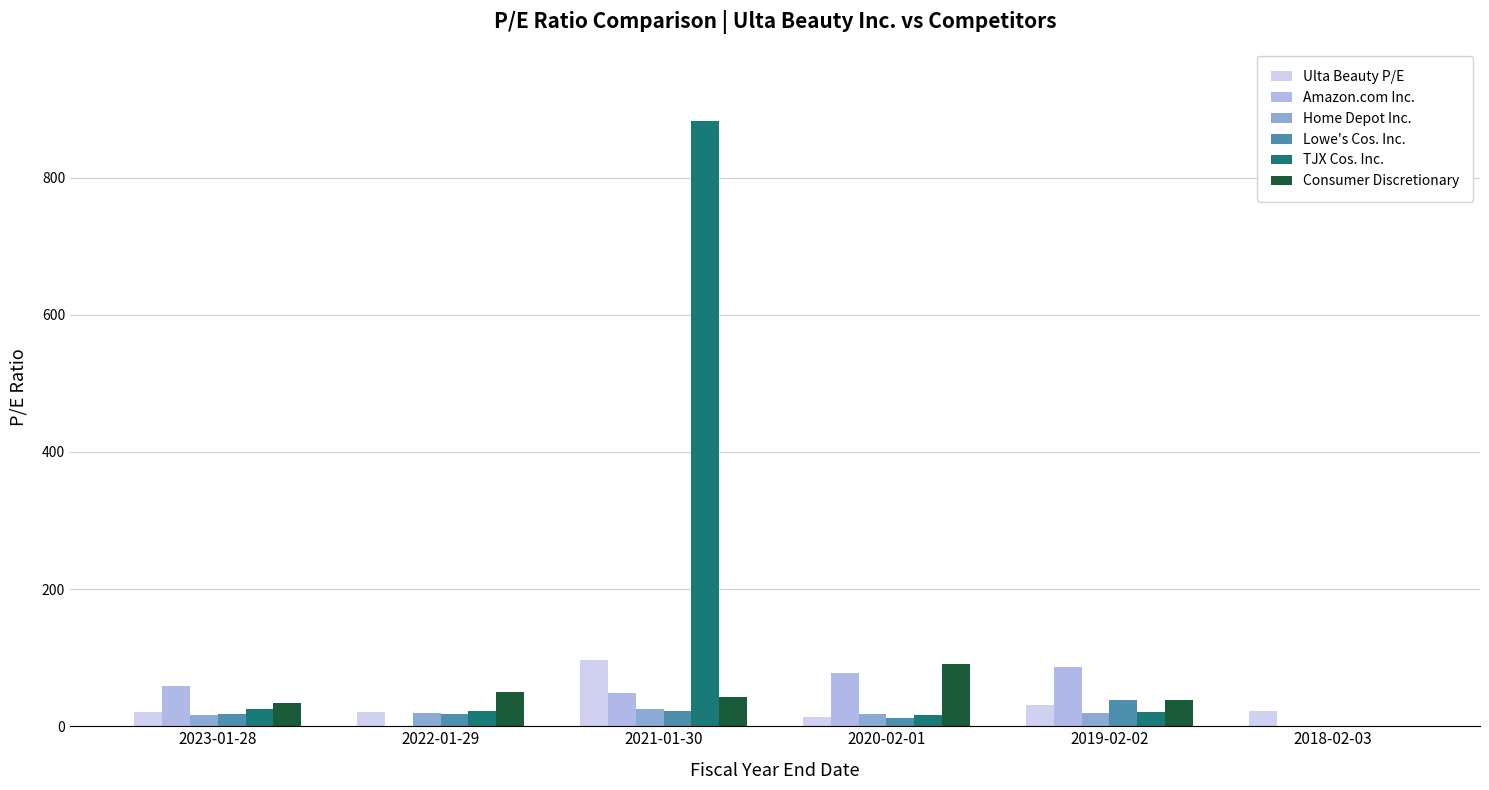

Does the chart contain stacked bars?

No